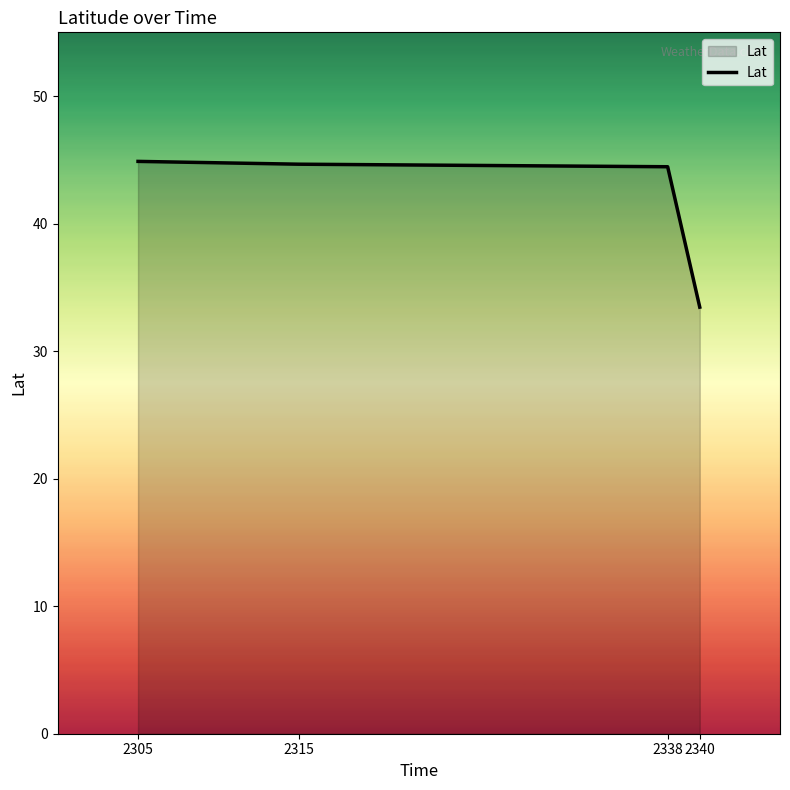

Does the chart display data point markers on the line(s)?

No